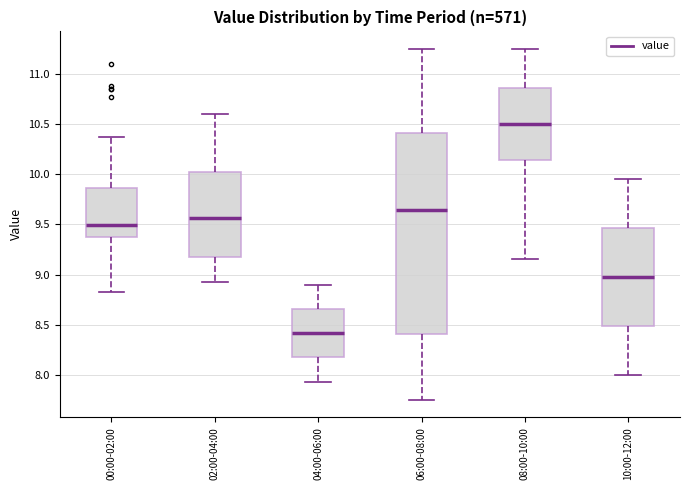

Reading left to right, read every box against the y-axis: the position of its median line, the range the box covers, and the ends of its whiskers. The values are not printed on the chart, so give them approximately, as read against the axis.

00:00-02:00: median 9.50, box 9.35 to 9.85, whiskers 8.85 to 10.35
02:00-04:00: median 9.55, box 9.15 to 10.05, whiskers 8.95 to 10.60
04:00-06:00: median 8.40, box 8.15 to 8.65, whiskers 7.95 to 8.90
06:00-08:00: median 9.65, box 8.40 to 10.40, whiskers 7.75 to 11.25
08:00-10:00: median 10.50, box 10.15 to 10.85, whiskers 9.15 to 11.25
10:00-12:00: median 9.00, box 8.50 to 9.45, whiskers 8.00 to 9.95